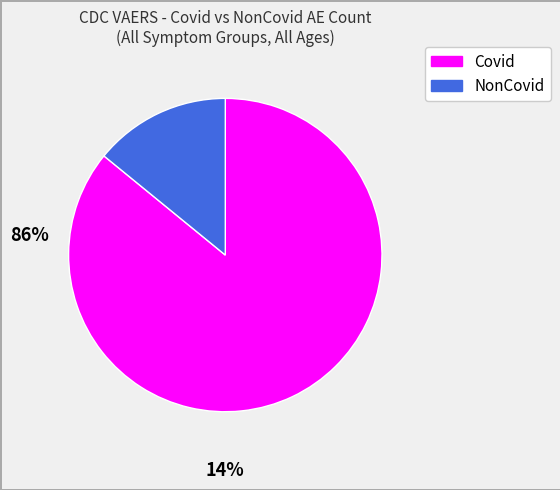

Is there any slice that represents more than half of the pie?

Yes